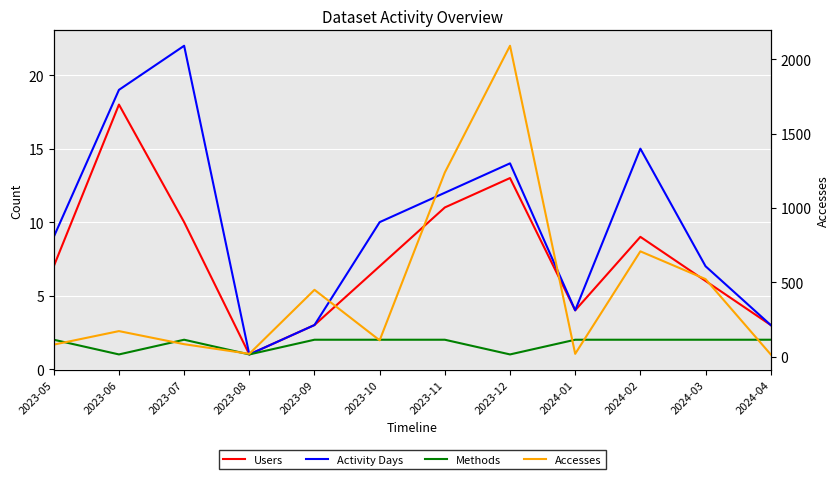

The Users series shows 13 at 2023-12. True or false?

True